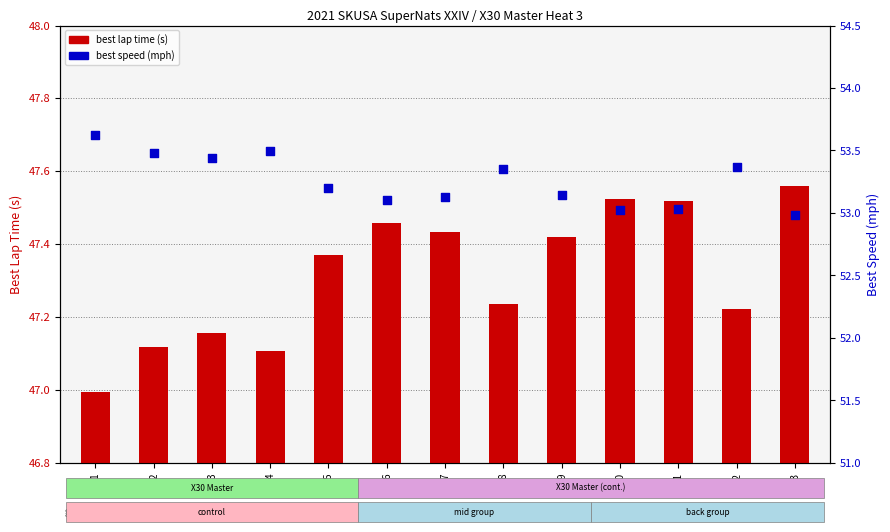

At how many categories does at least one series exceed 50?

13